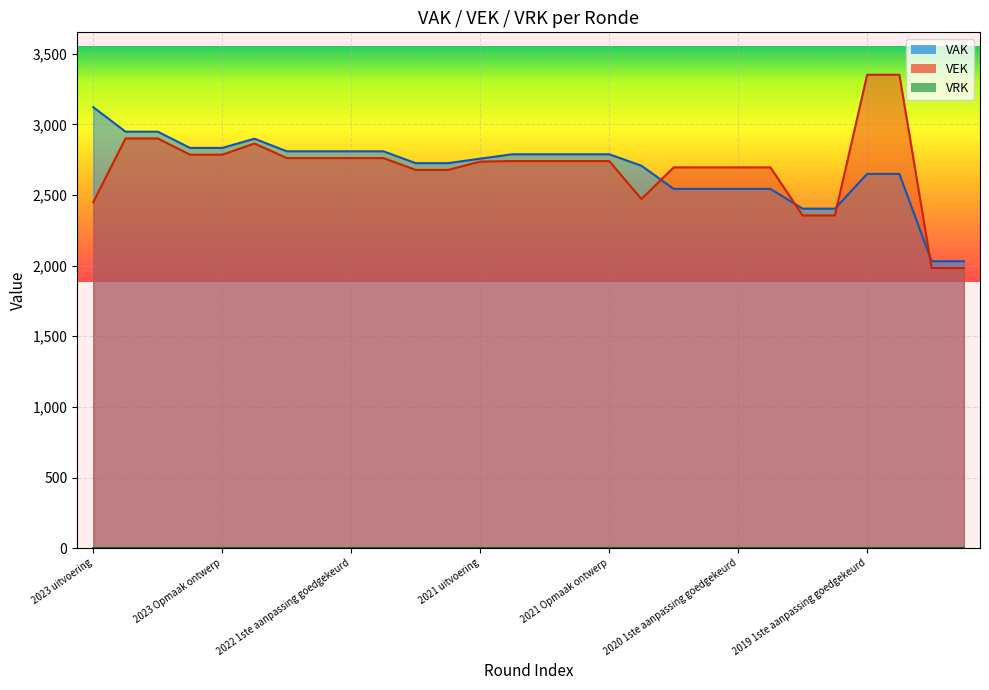

Which category has the highest value across all series?

2019 1ste aanpassing goedgekeurd